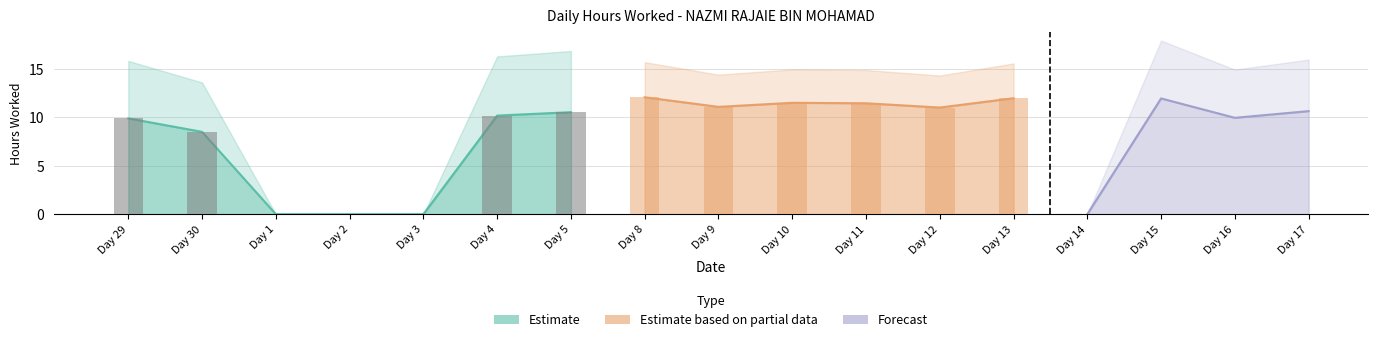

What is the average value?

8.3